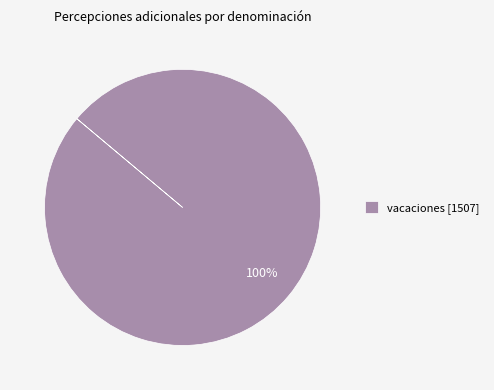

Count the number of slices in the pie.

1